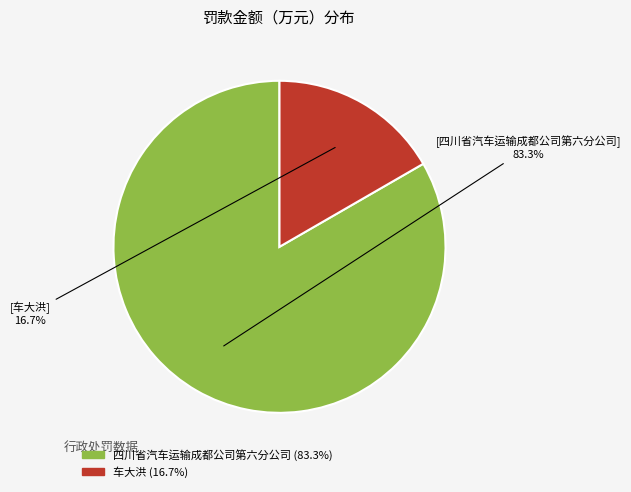

Is there a majority slice in this chart?

Yes